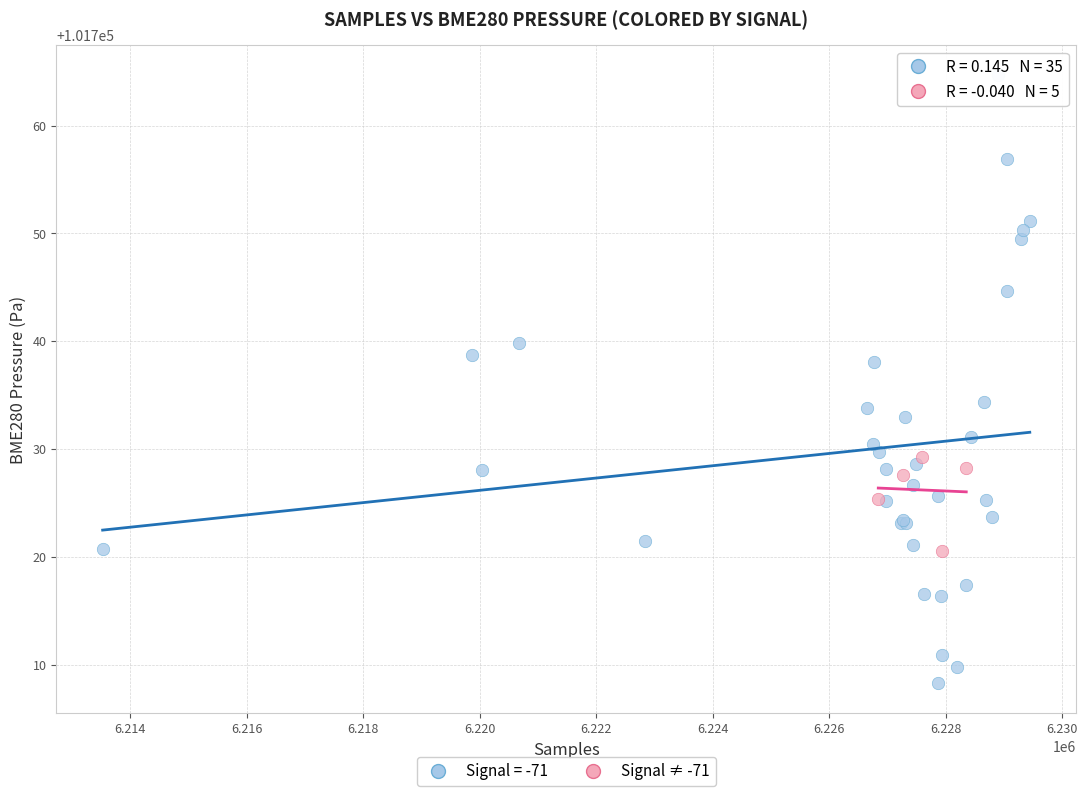

Which series reaches the maximum Y coordinate?

Signal = -71